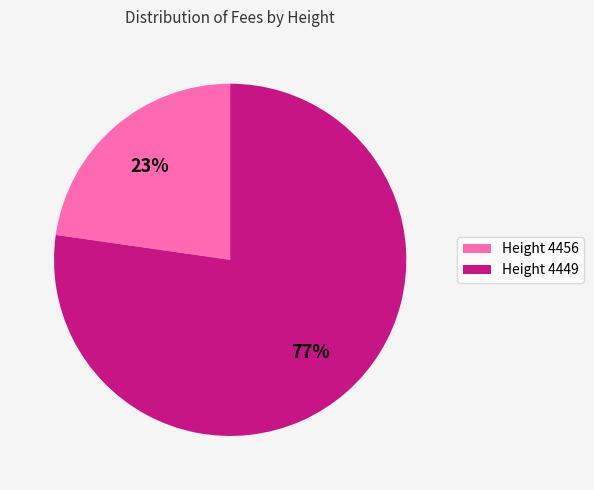

Which has a higher value, Height 4449 or Height 4456?

Height 4449